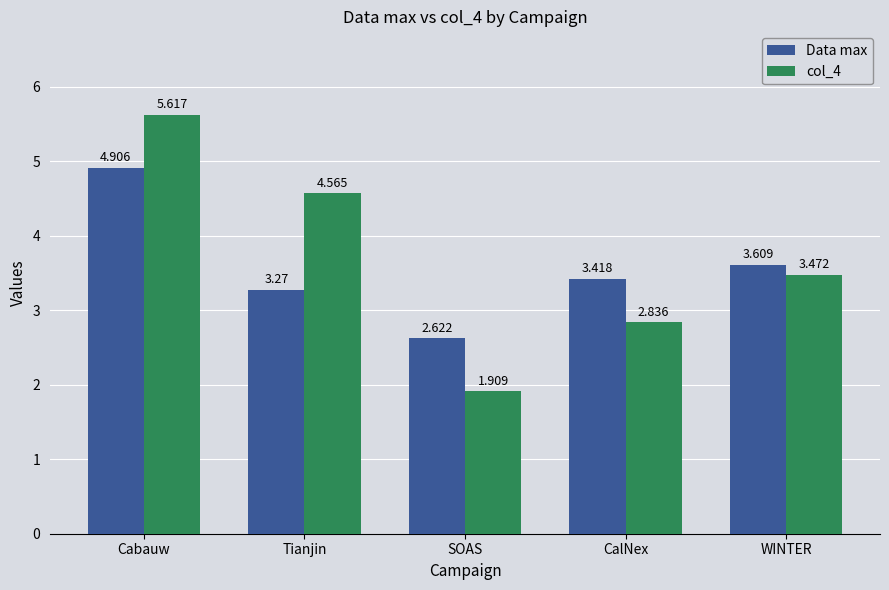

Rank the series by their average value, from lowest to highest.

Data max, col_4